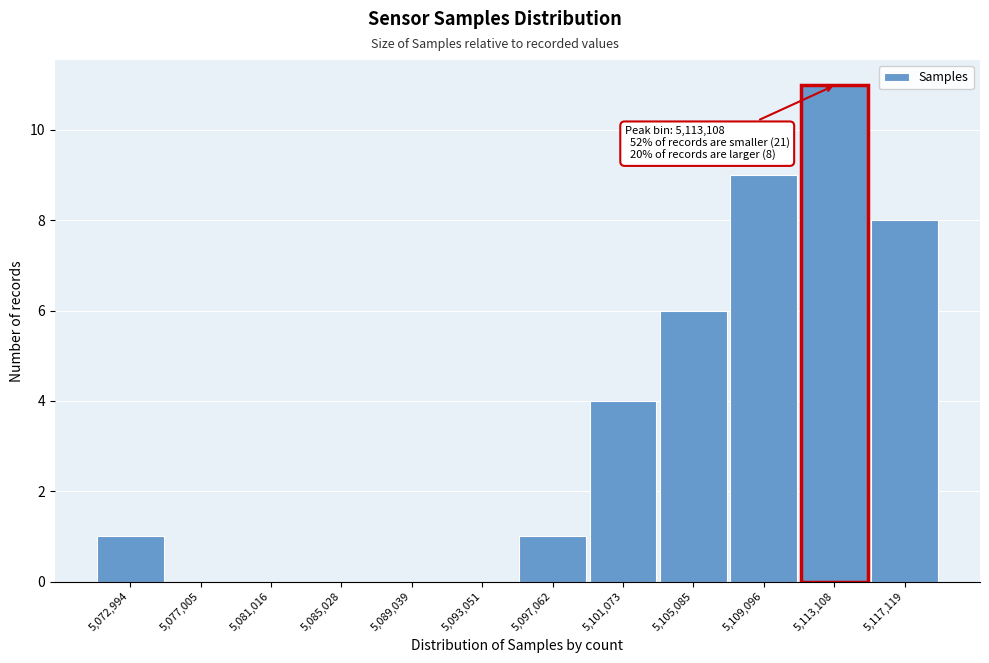

Reading left to right, transcribe all the data shown in this chart.

5,072,994=1	5,077,005=0	5,081,016=0	5,085,028=0	5,089,039=0	5,093,051=0	5,097,062=1	5,101,073=4	5,105,085=6	5,109,096=9	5,113,108=11	5,117,119=8